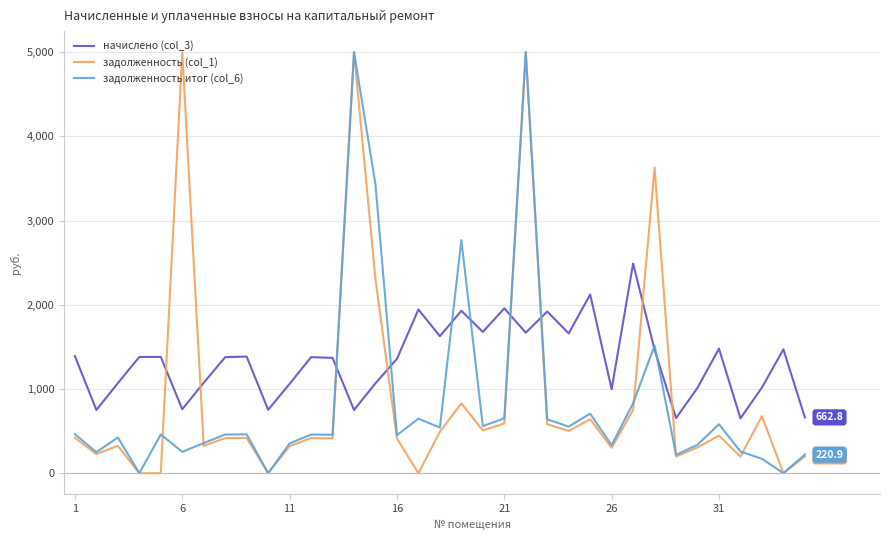

True or false: начислено (col_3) and задолженность (col_1) cross at least once.

True